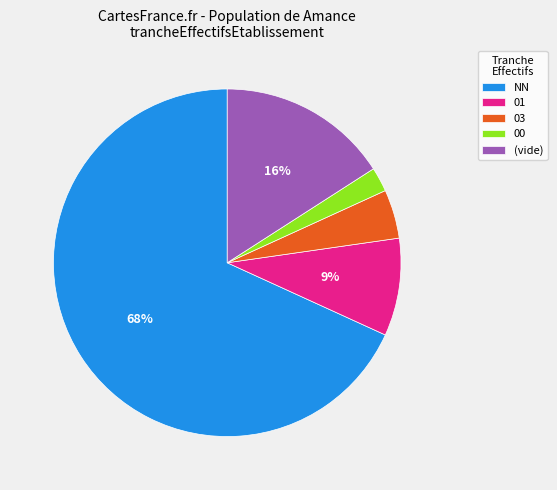

Which has a higher value, (vide) or NN?

NN